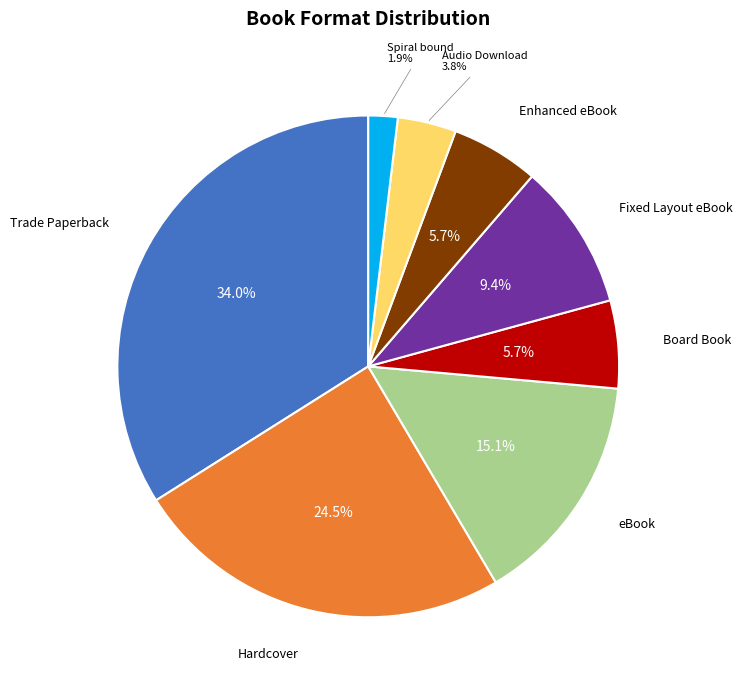

How many slices are in this pie chart?

8